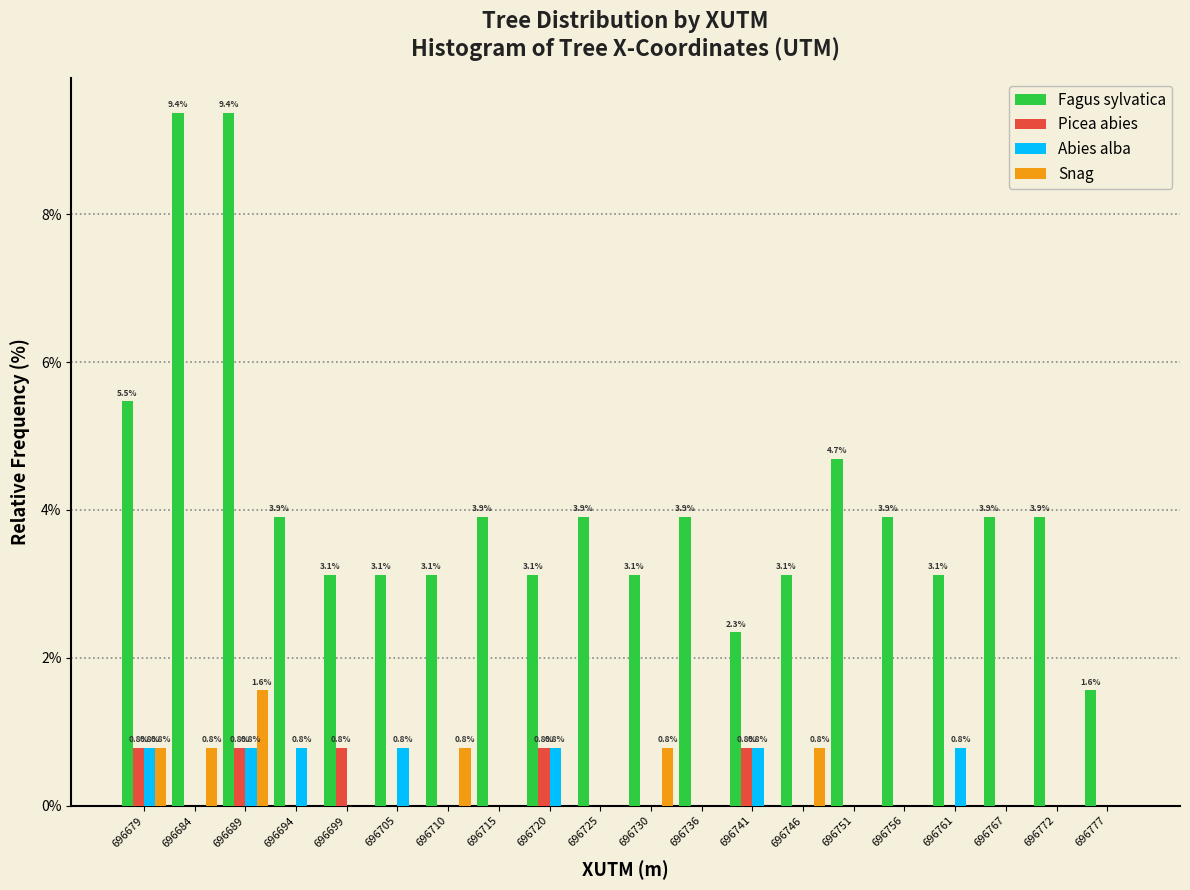

In the Snag series, which range on the x-axis has the tallest bar?

696687 to 696692